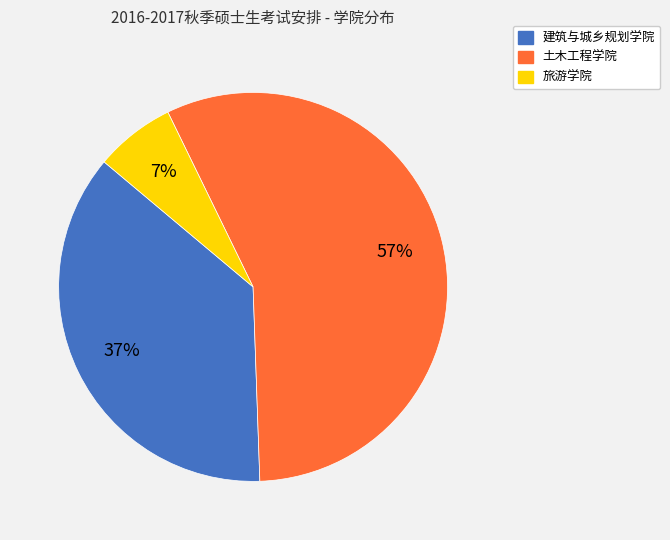

How many segments does this pie chart have?

3